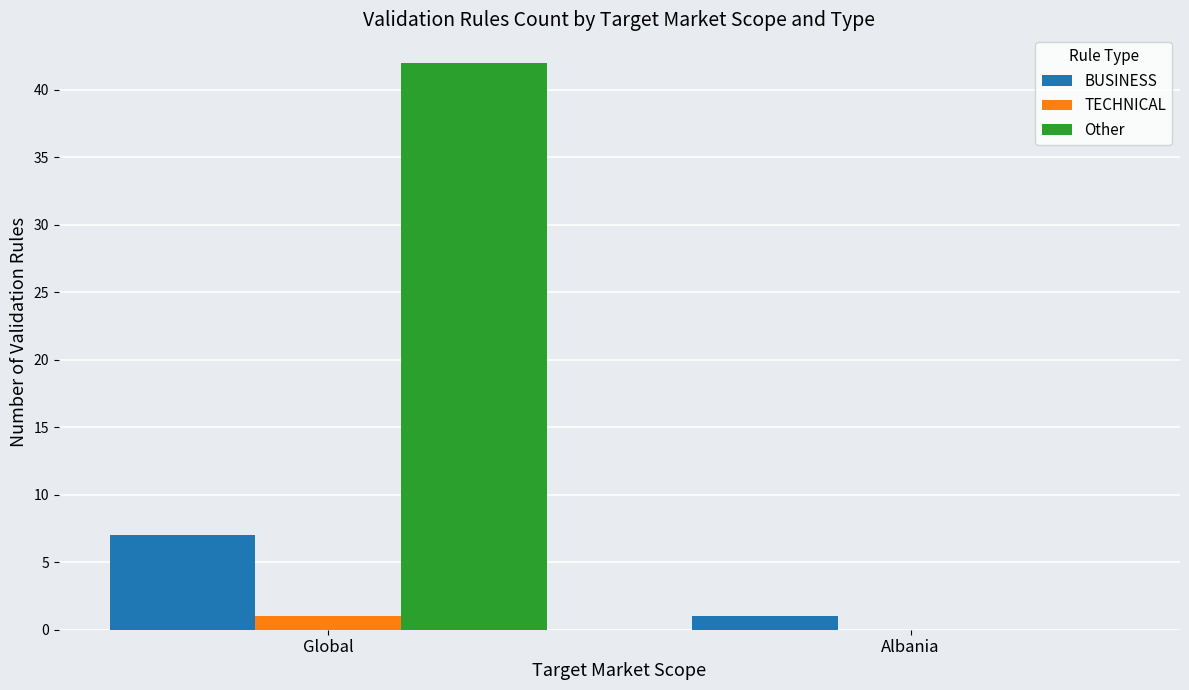

Which series has the largest total across all categories?

Other